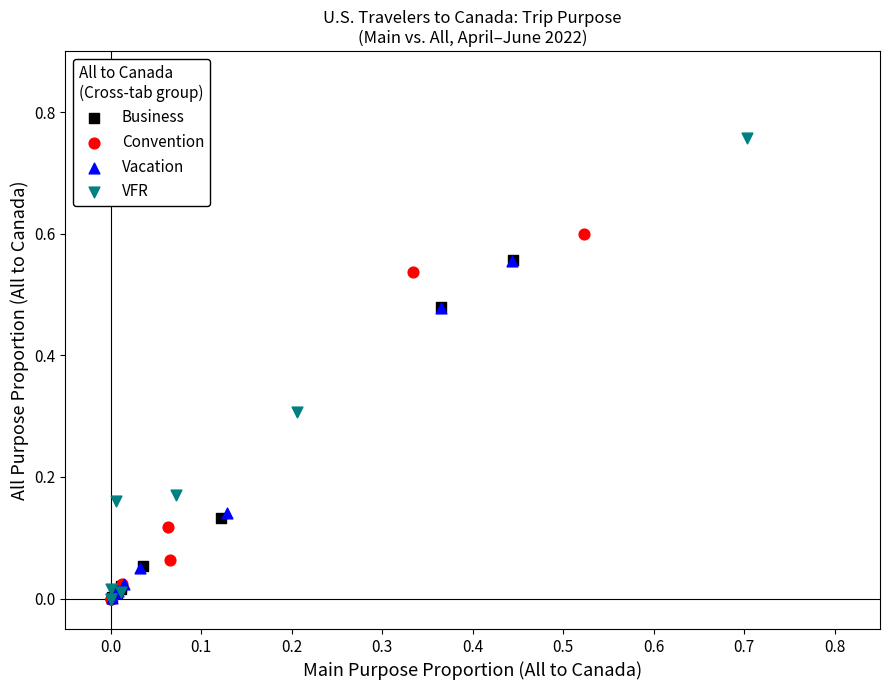

Which series contains the highest Y value?

VFR